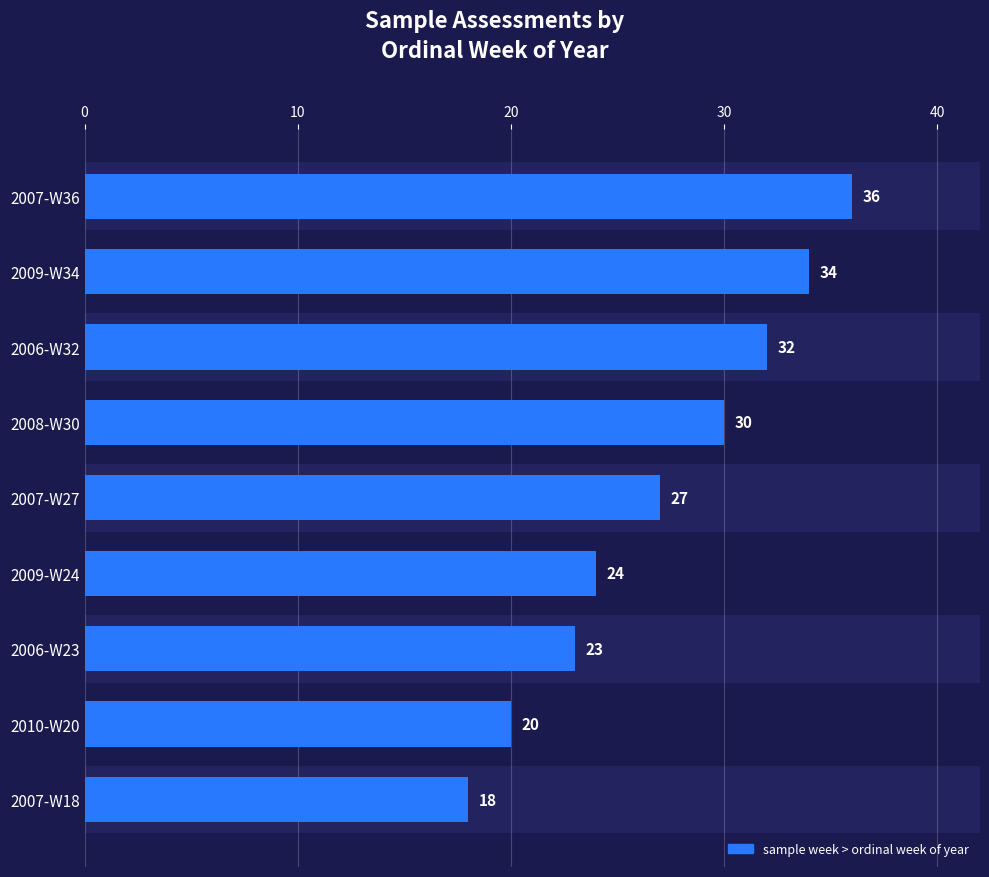

Reading left to right, transcribe all the data shown in this chart.

36	34	32	30	27	24	23	20	18